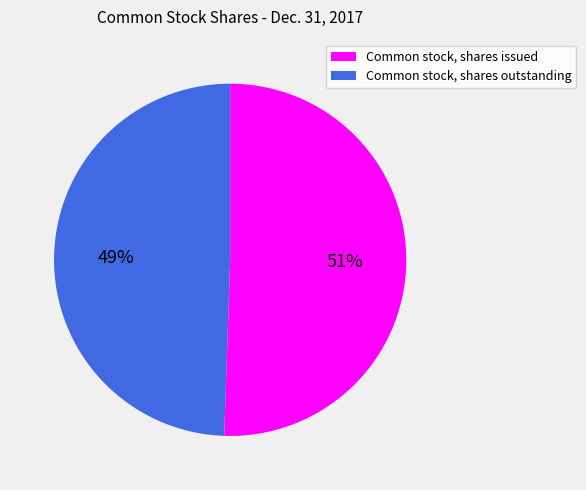

True or false: Common stock, shares issued accounts for 51% of the total.

True